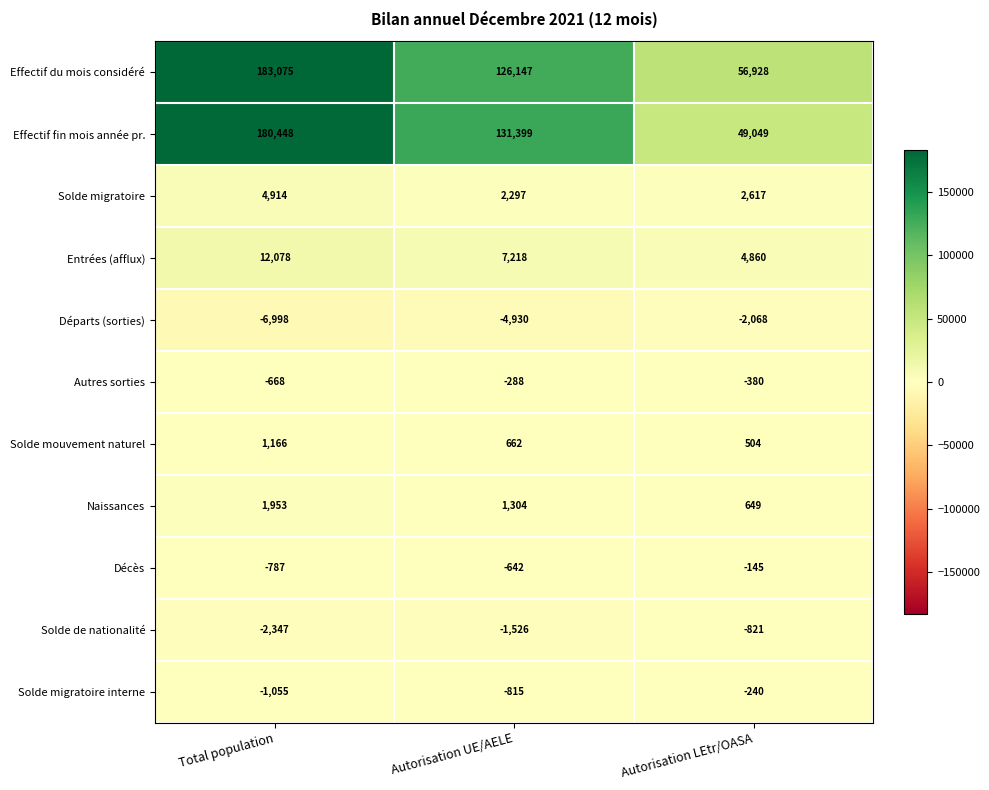

Which series has the largest range (max minus min)?

Effectif fin mois année pr.